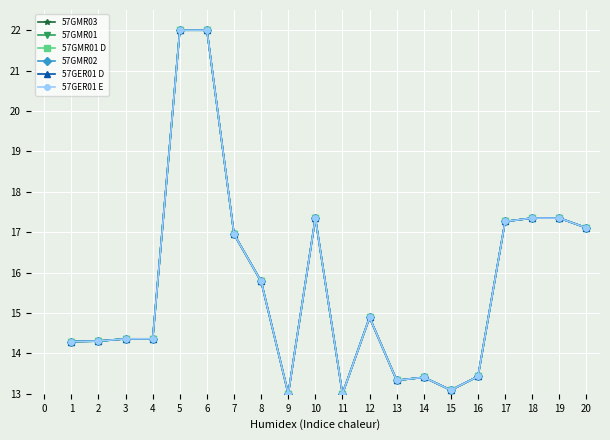

Rank the series by their maximum value, from highest to lowest.

57GMR03, 57GMR01, 57GMR01 D, 57GMR02, 57GER01 D, 57GER01 E